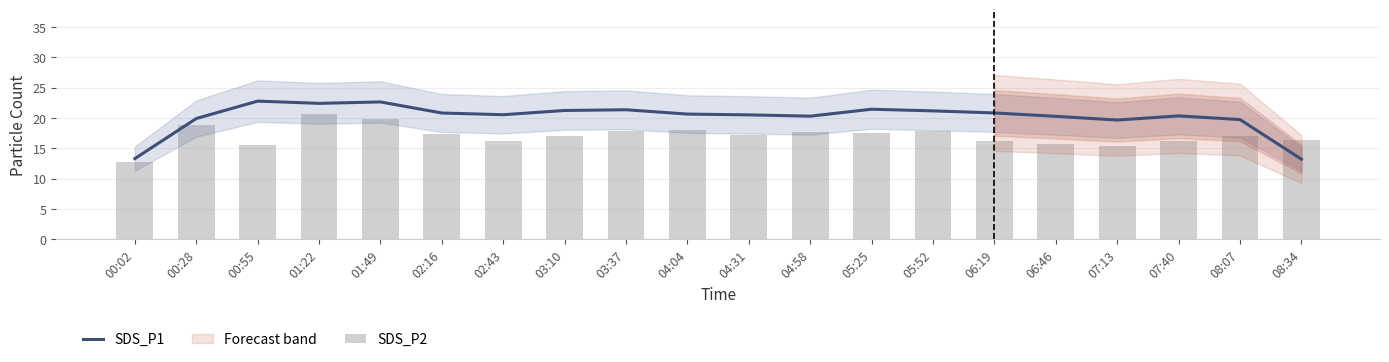

What is the greatest value displayed?

22.8